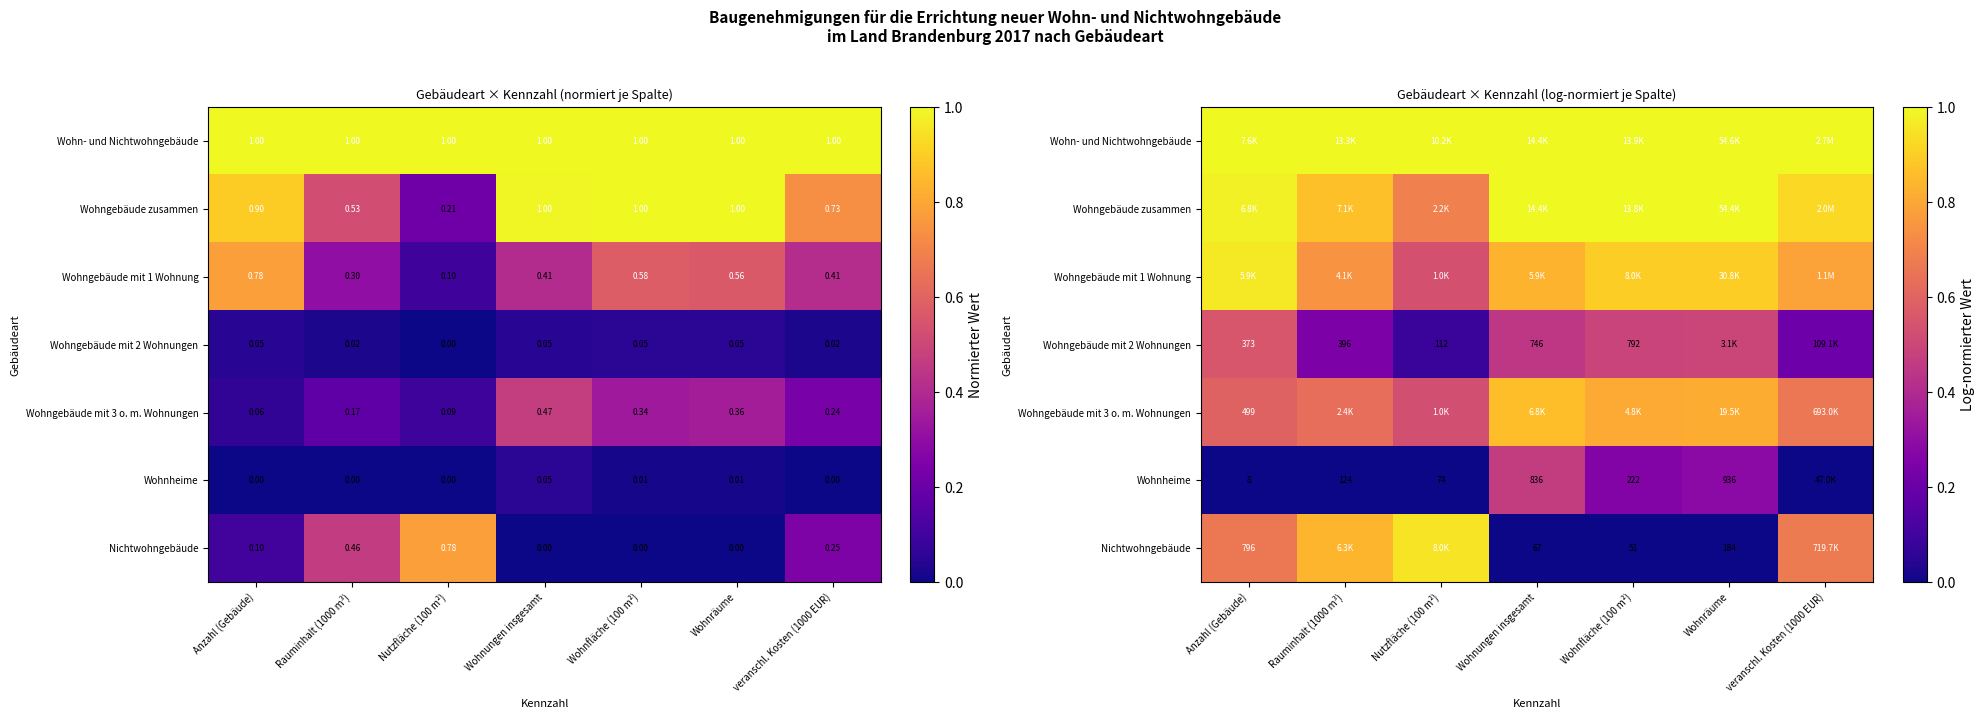

Rank the categories by Wohngebäude mit 2 Wohnungen value from highest to lowest.

Anzahl (Gebäude), Wohnräume, Wohnfläche (100 m²), Wohnungen insgesamt, Rauminhalt (1000 m³), veranschl. Kosten (1000 EUR), Nutzfläche (100 m²)